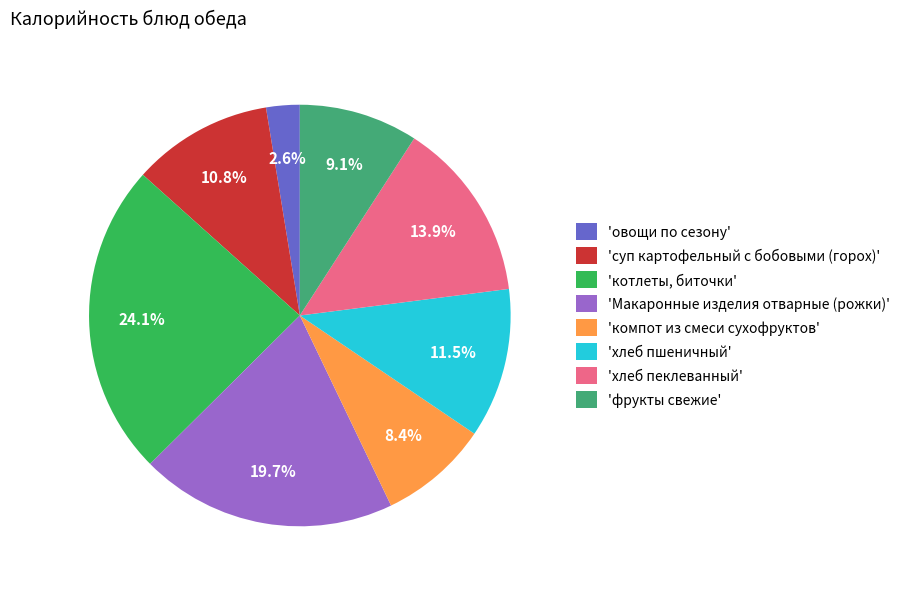

Rank the categories by value from highest to lowest.

'котлеты, биточки', 'Макаронные изделия отварные (рожки)', 'хлеб пеклеванный', 'хлеб пшеничный', 'суп картофельный с бобовыми (горох)', 'фрукты свежие', 'компот из смеси сухофруктов', 'овощи по сезону'